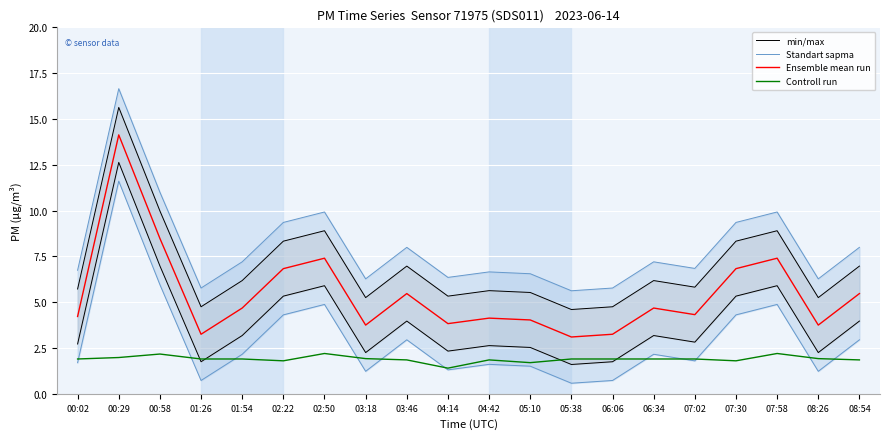

What is the value of the Controll run point at the 5th from the left?

1.9